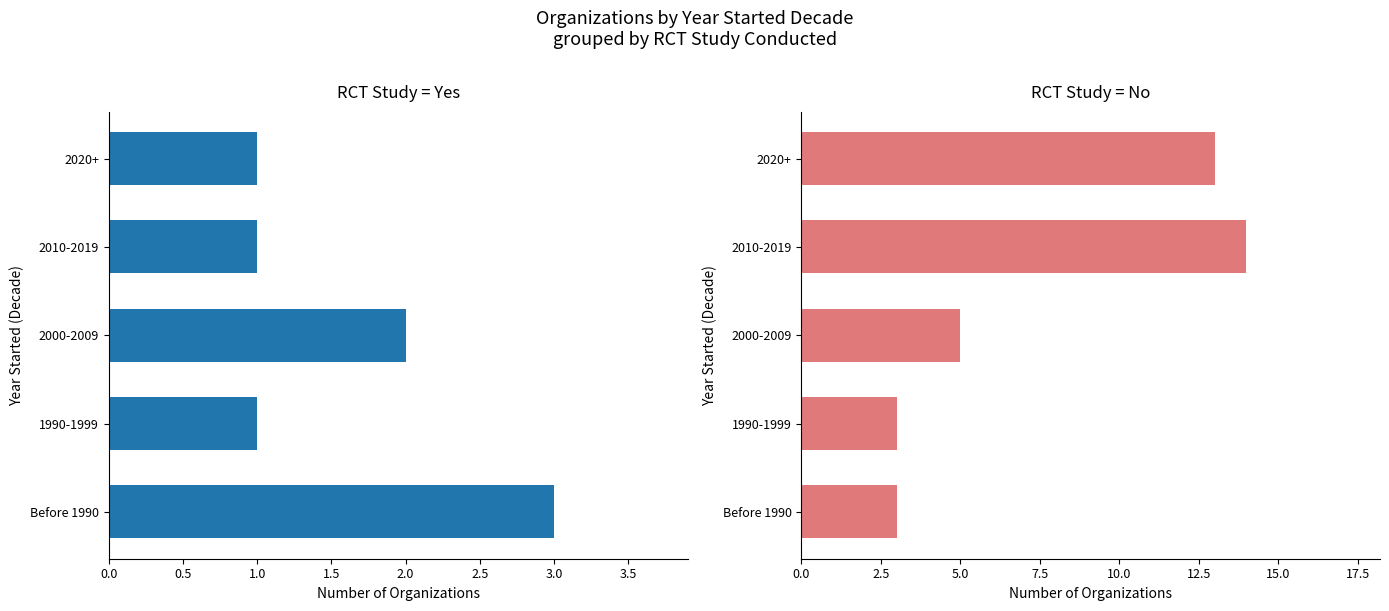

The No series shows 8 at 2020+. True or false?

False